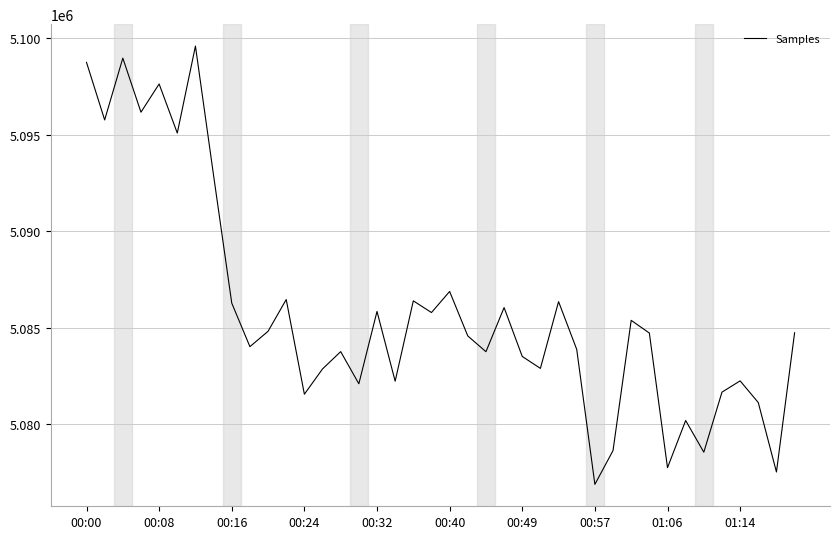

How many lines are shown in the chart?

1